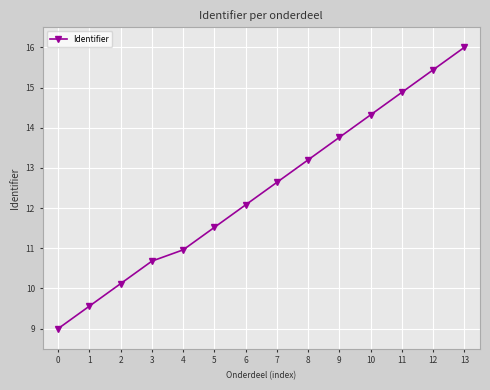

Does the chart display data point markers on the line(s)?

Yes